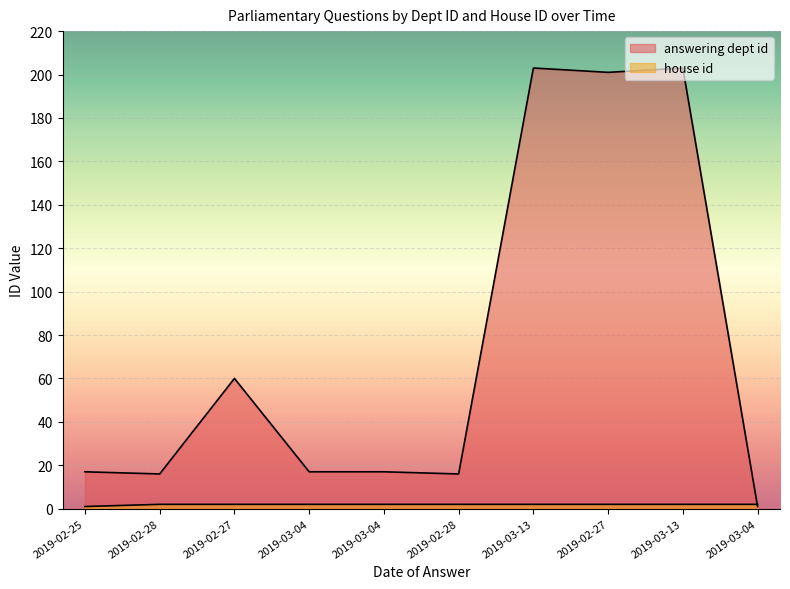

Reading left to right, what are all the values shown in this chart?

answering dept id: 17	16	60	17	17	16	203	201	203	1
house id: 1	2	2	2	2	2	2	2	2	2